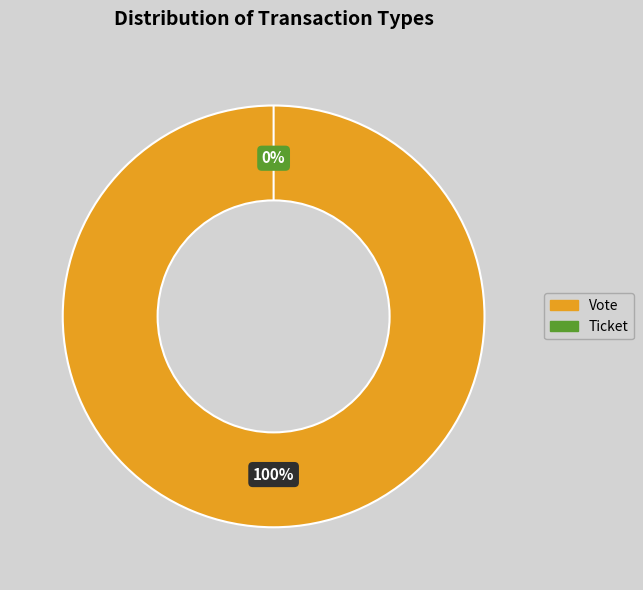

How many slices are in this pie chart?

2